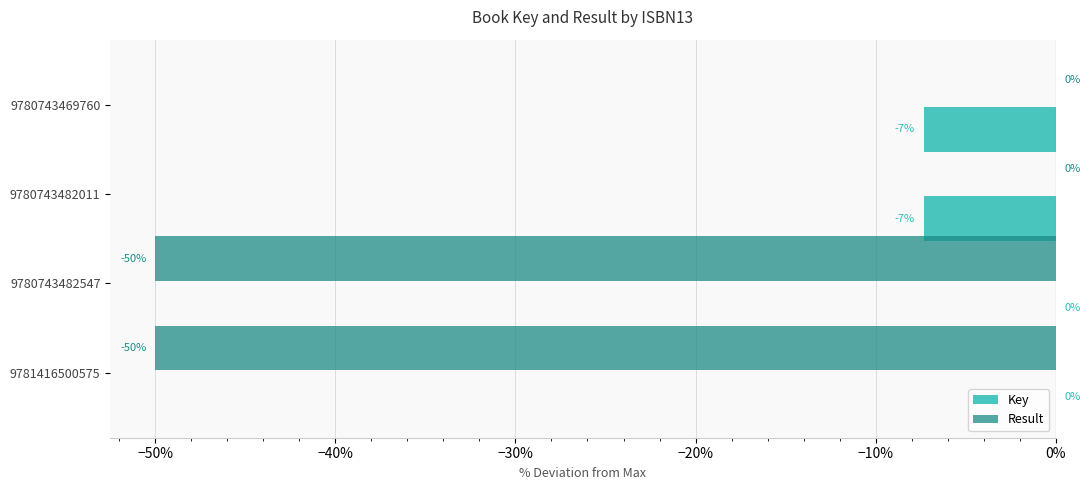

What is the sum of the Result values at 9780743482547 and 9781416500575?

-100.0